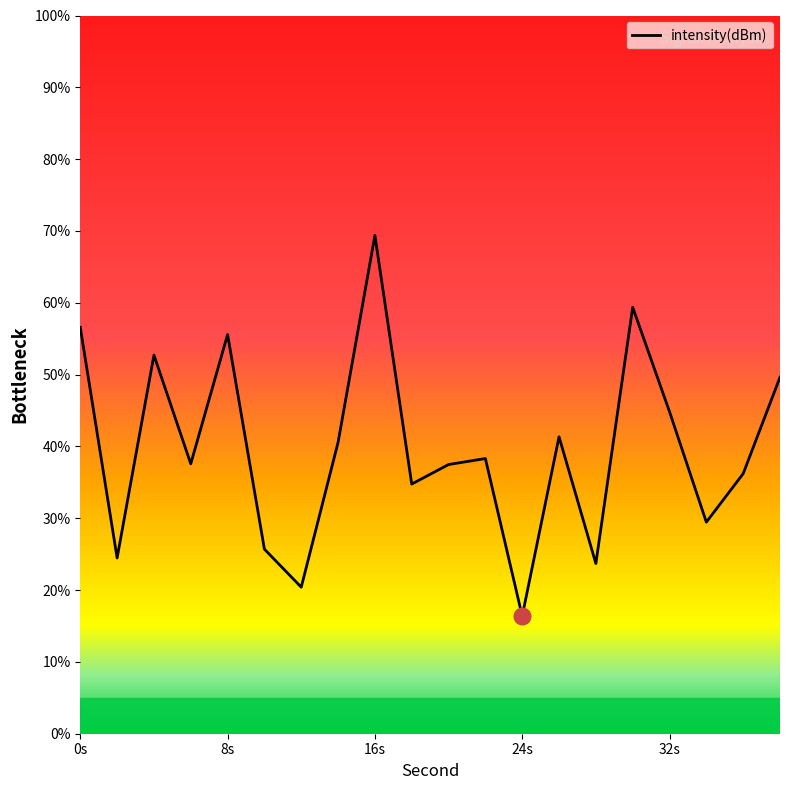

What is the difference between the maximum and minimum values?

53.0